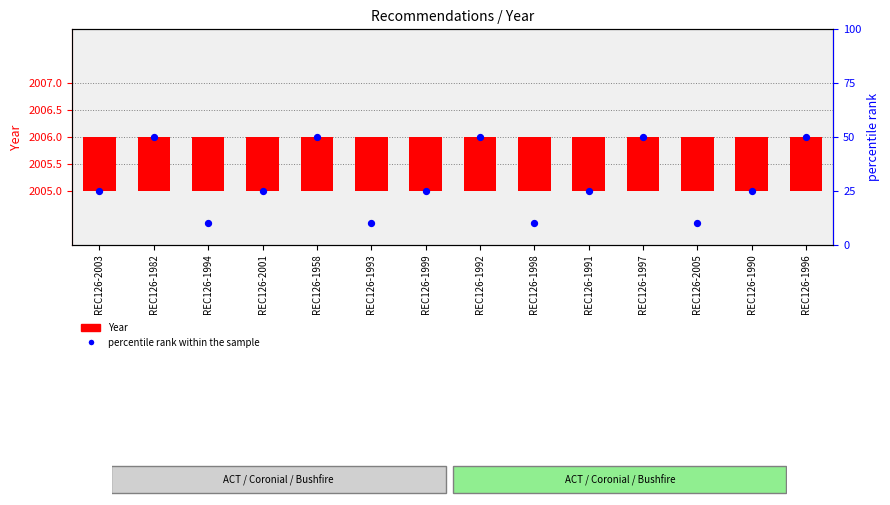

What is the total value across all series at REC126-1993?

11